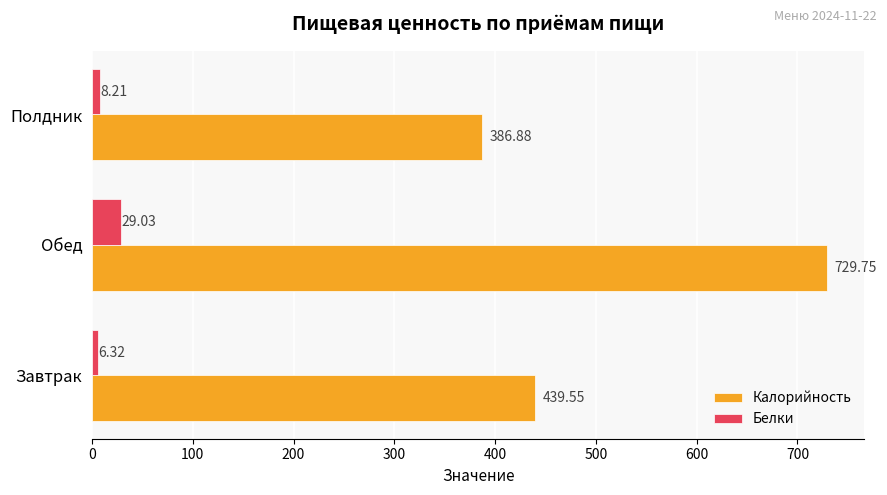

What are all the series names shown in the legend?

Калорийность, Белки